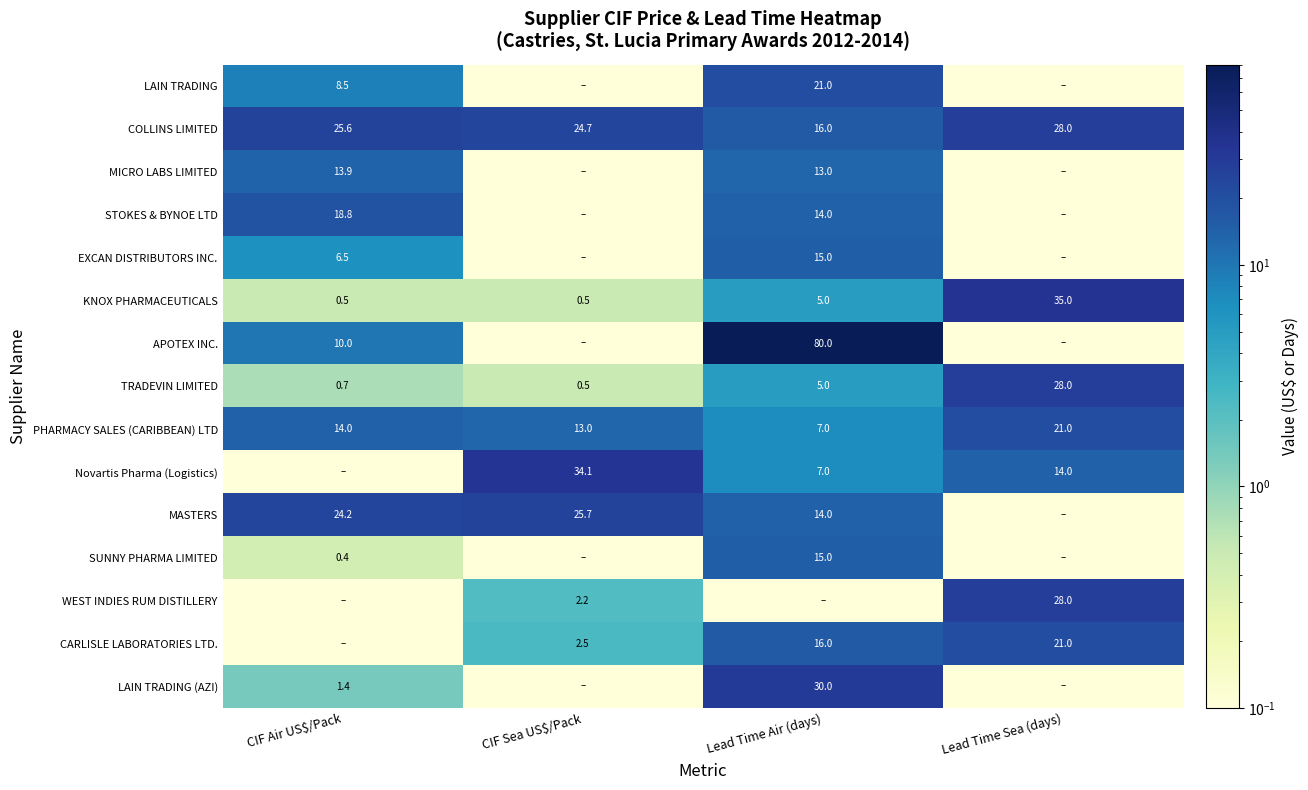

At which label does STOKES & BYNOE LTD first exceed 14?

CIF Air US$/Pack